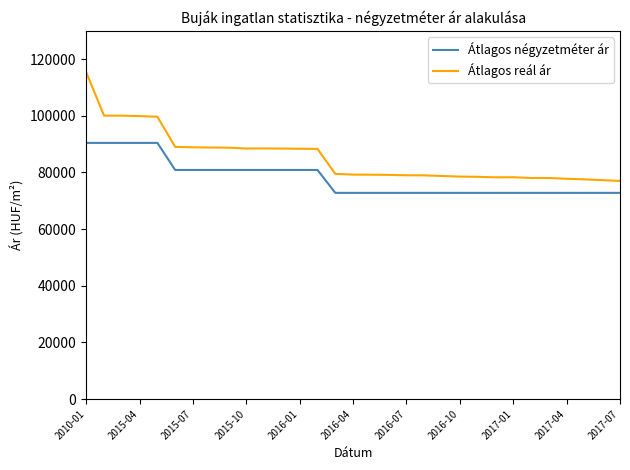

True or false: Átlagos reál ár and Átlagos négyzetméter ár cross at least once.

False